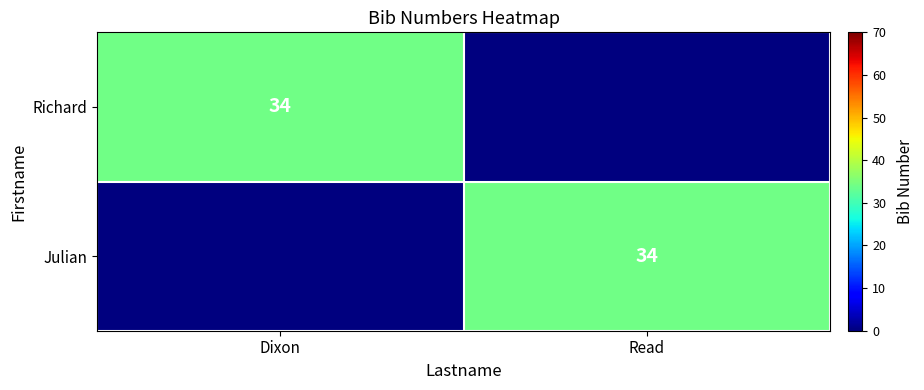

True or false: Julian has a value of 9 at Read.

False